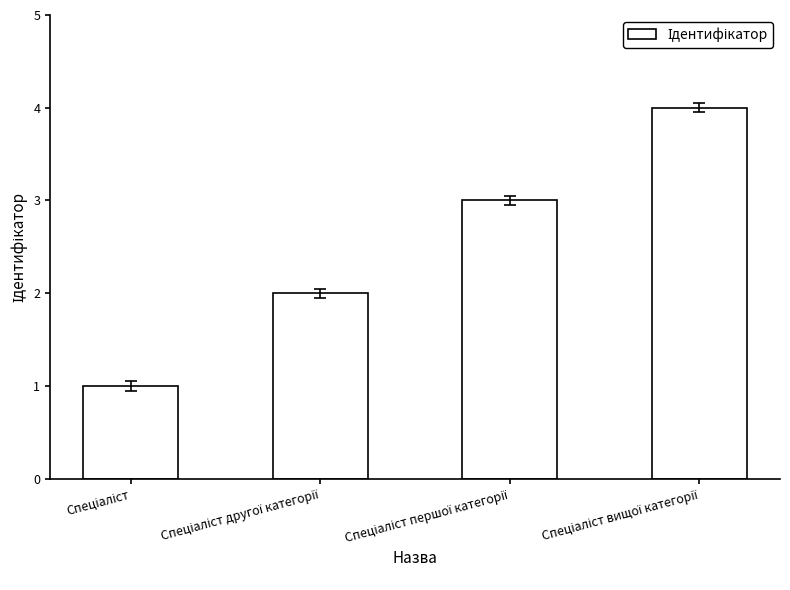

What is the difference between the maximum and minimum values?

3